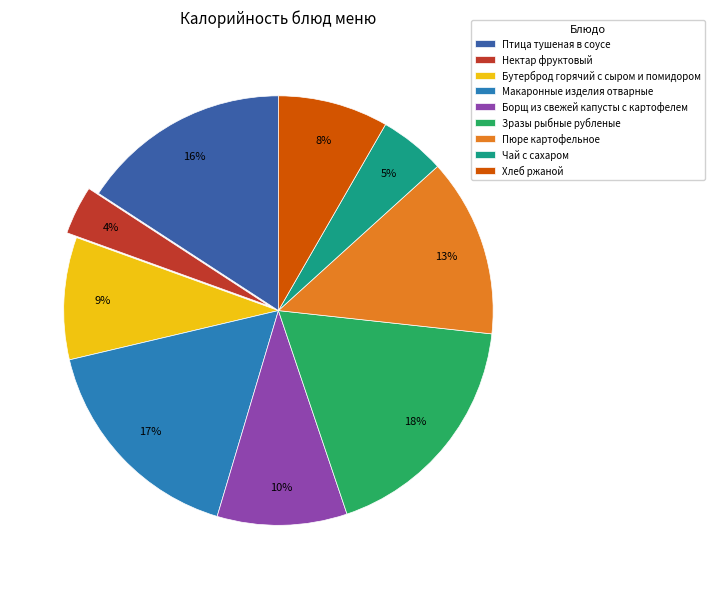

To the nearest percent, what is the average slice percentage?

11%